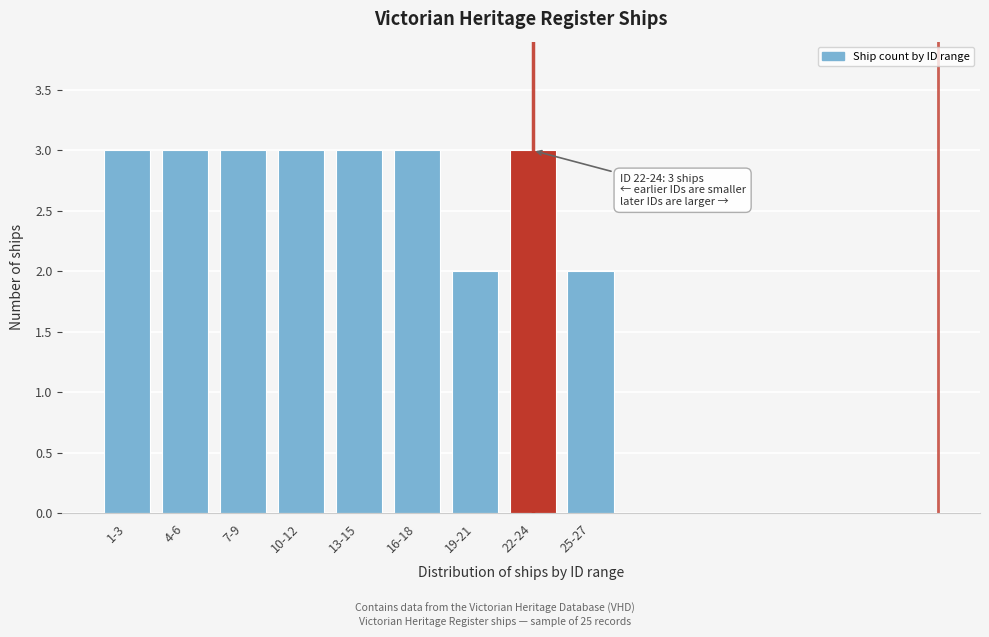

Reading right to left, extract all data points from this chart.

25-27=2	22-24=3	19-21=2	16-18=3	13-15=3	10-12=3	7-9=3	4-6=3	1-3=3